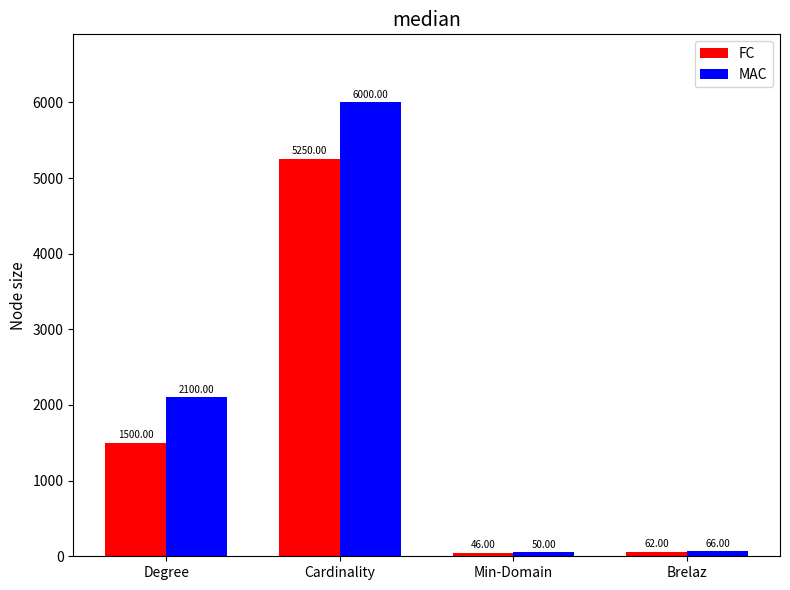

Which series has the largest total across all categories?

MAC